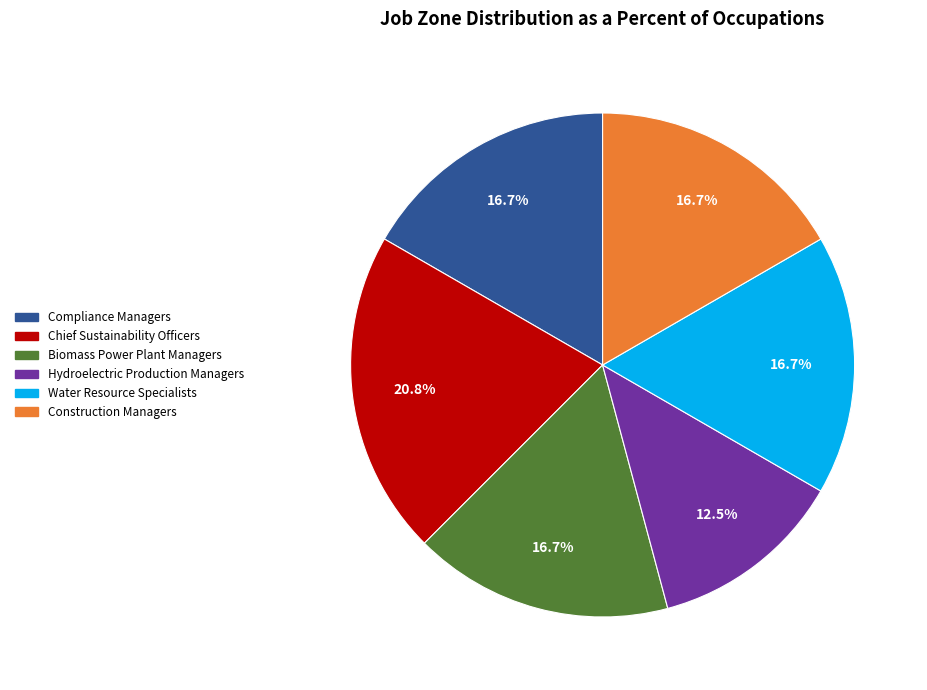

How many slices are in this pie chart?

6